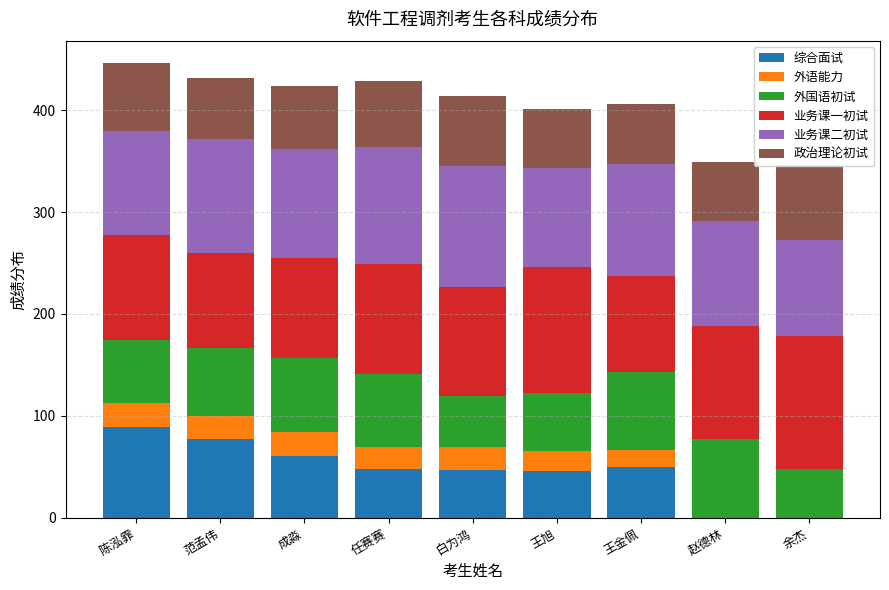

Is it true that 业务课二初试 equals 36.3 at 余杰?

False